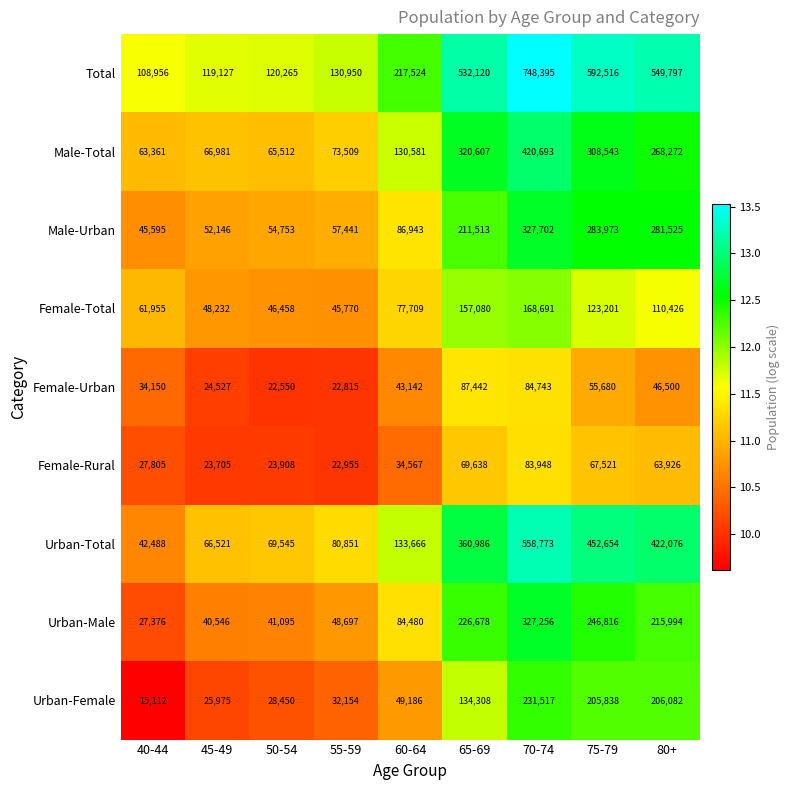

What is the difference between the Male-Total values at 60-64 and 50-54?

65069